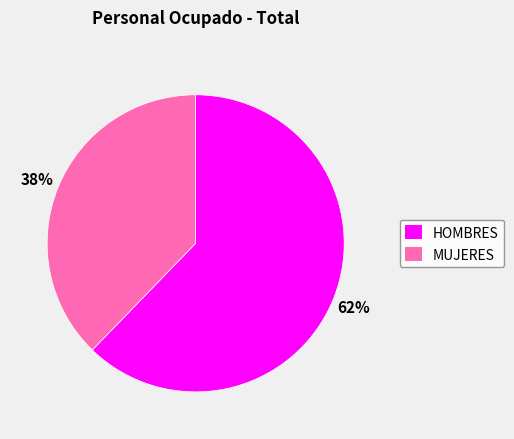

Which has a higher value, MUJERES or HOMBRES?

HOMBRES